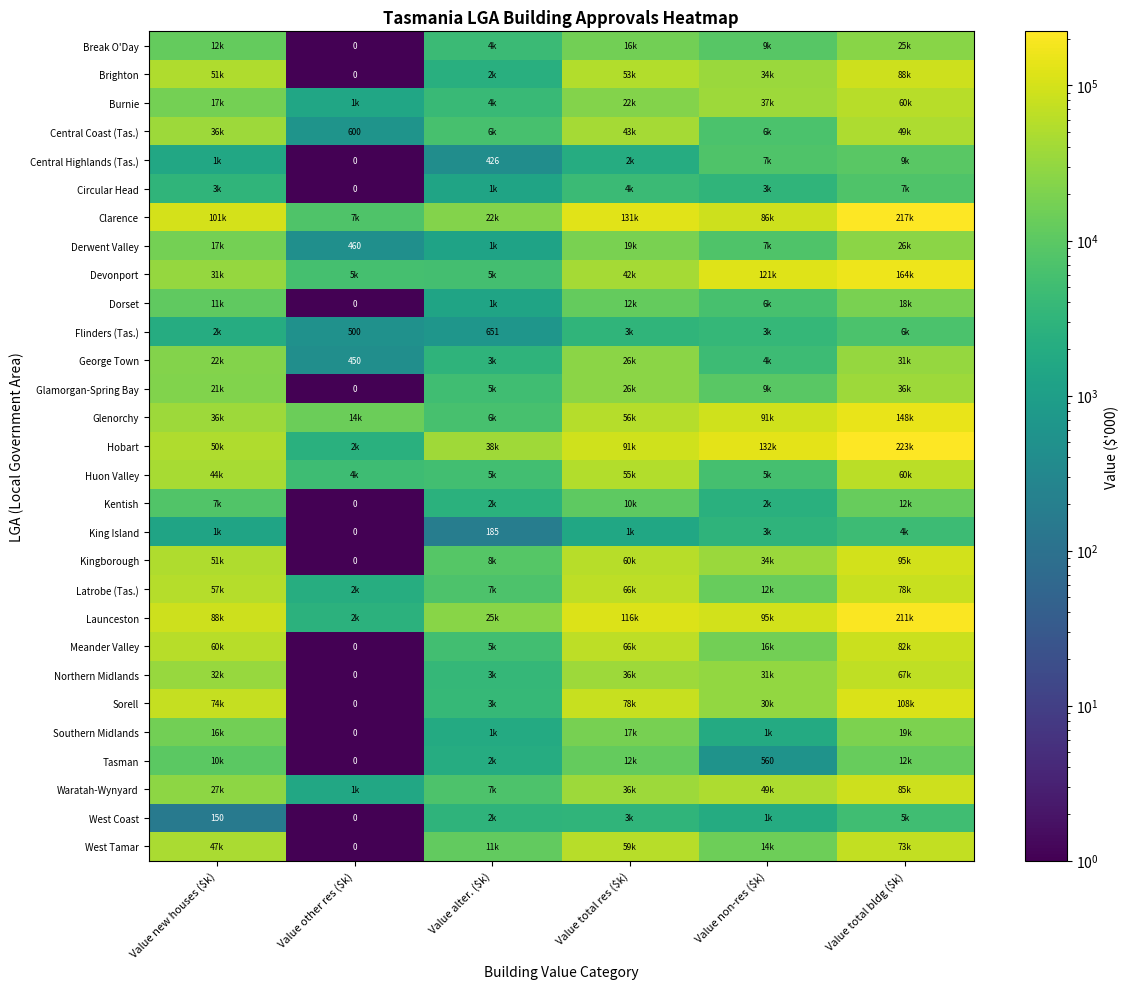

The Derwent Valley series shows 135 at Value other res ($k). True or false?

False